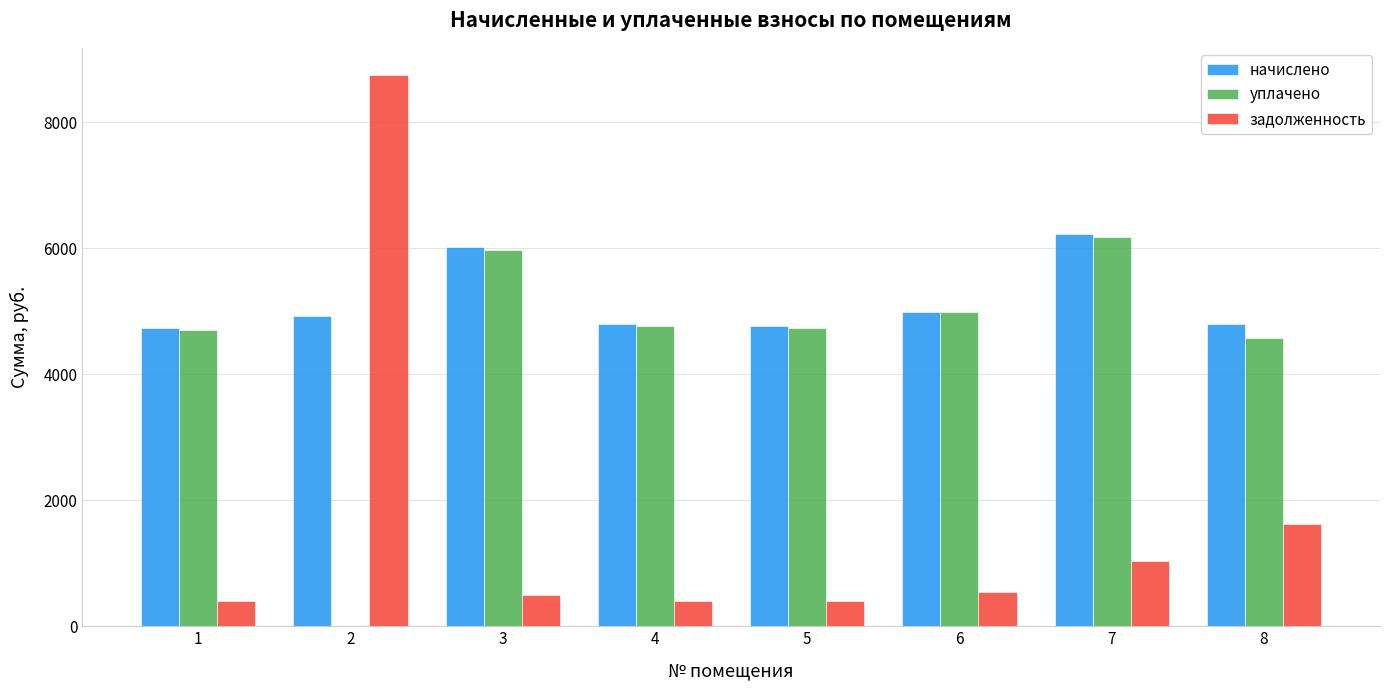

What are all the series names shown in the legend?

начислено, уплачено, задолженность